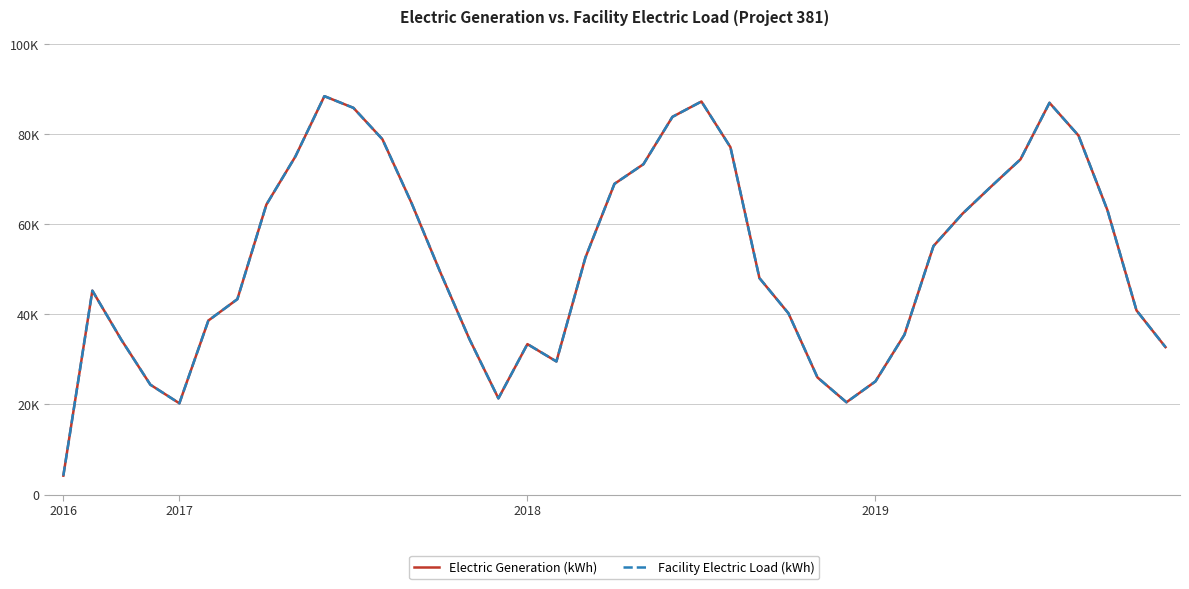

Is this an area chart (filled region under the line)?

No